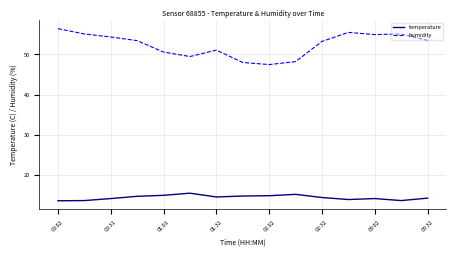

List the series in order of their overall mean, highest first.

humidity, temperature